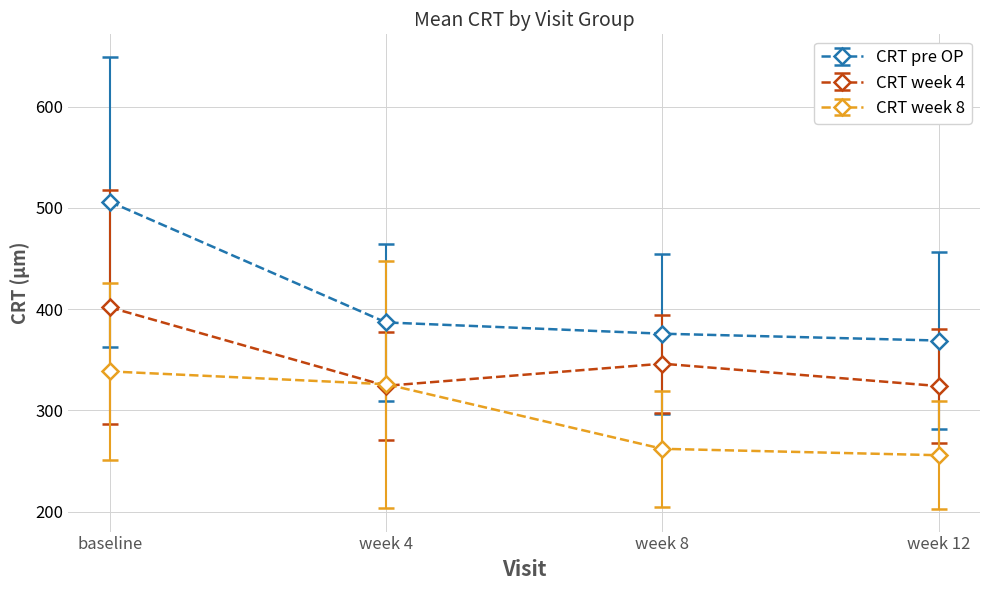

Where is CRT week 4 nearest to the value 362?

week 8